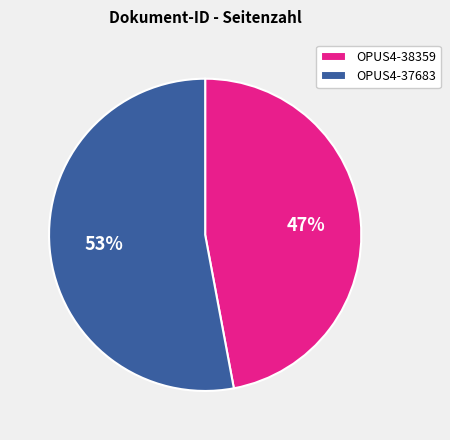

To the nearest percent, what is the difference between the OPUS4-38359 and OPUS4-37683 slice percentages?

6%